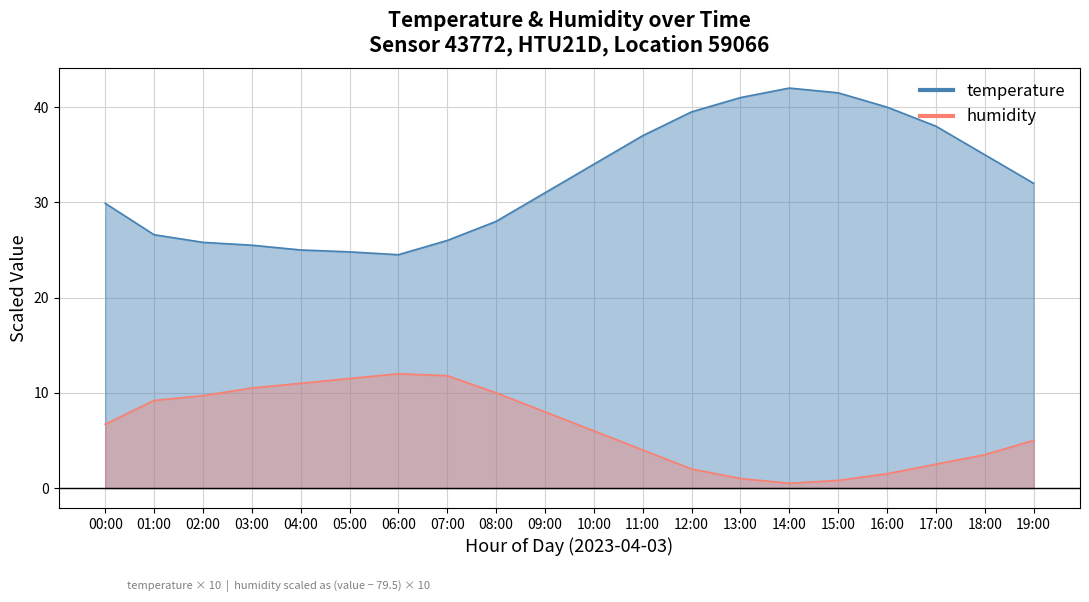

How many categories are shown in the chart?

20